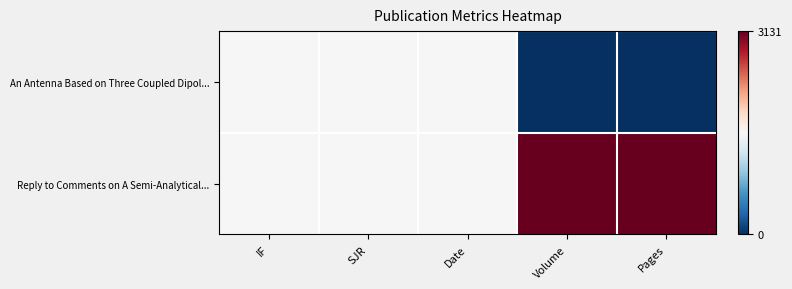

Rank the series at Pages from lowest to highest value.

An Antenna Based on Three Coupled Dipol..., Reply to Comments on A Semi-Analytical...